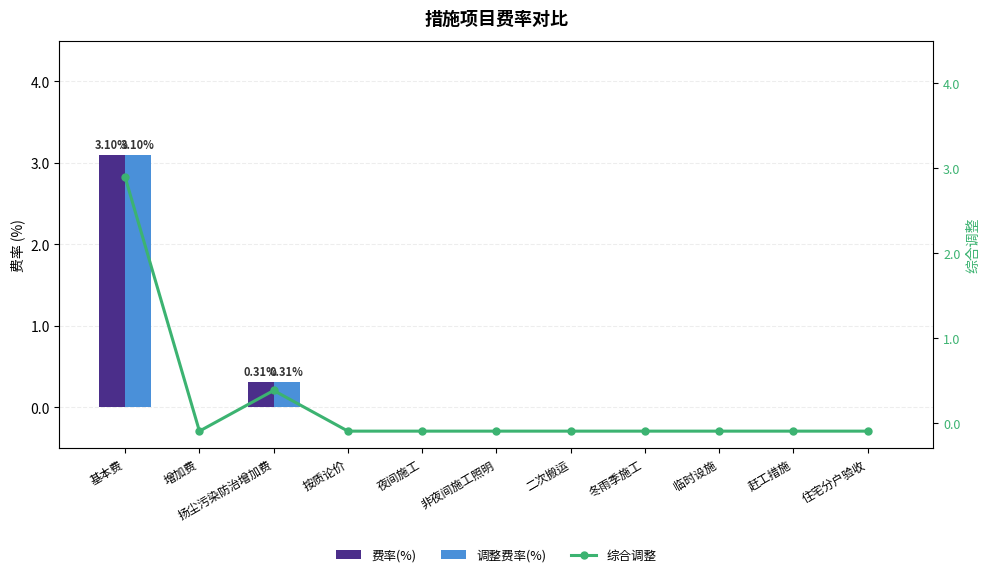

List the labels in order of 调整费率(%) value, largest first.

基本费, 扬尘污染防治增加费, 增加费, 按质论价, 夜间施工, 非夜间施工照明, 二次搬运, 冬雨季施工, 临时设施, 赶工措施, 住宅分户验收